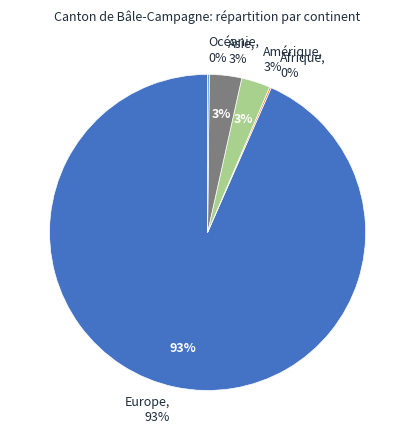

Which slice represents more than half of the pie?

Europe